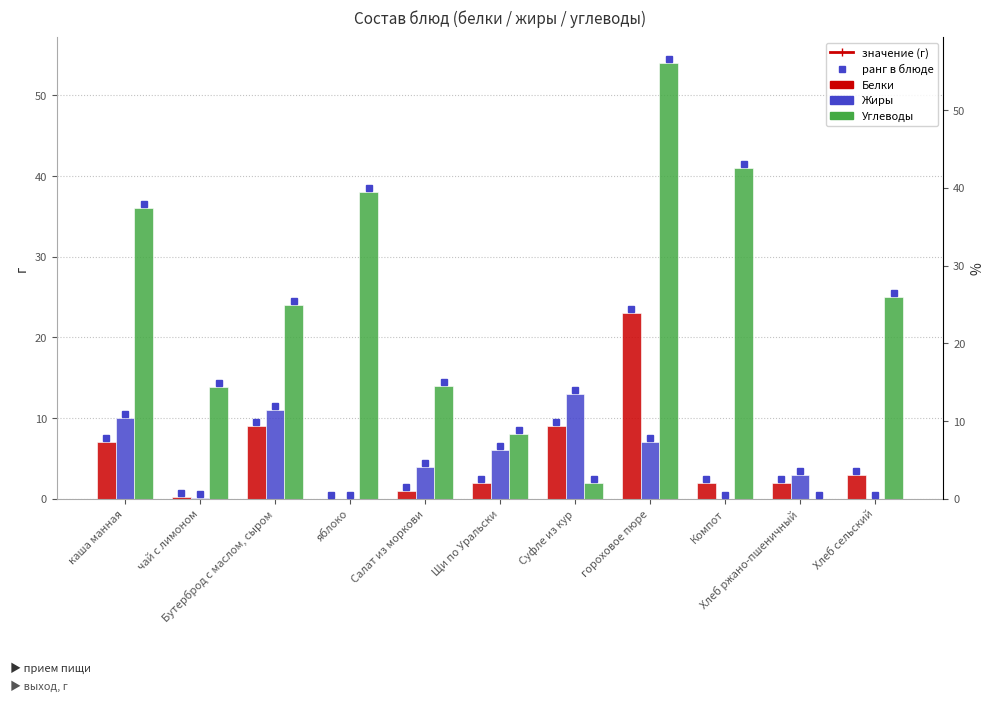

Reading left to right, transcribe all the data shown in this chart.

Белки: 7.0	0.2	9.0	0.0	1.0	2.0	9.0	23.0	2.0	2.0	3.0
Жиры: 10.0	0.1	11.0	0.0	4.0	6.0	13.0	7.0	0.0	3.0	0.0
Углеводы: 36.0	13.9	24.0	38.0	14.0	8.0	2.0	54.0	41.0	0.0	25.0